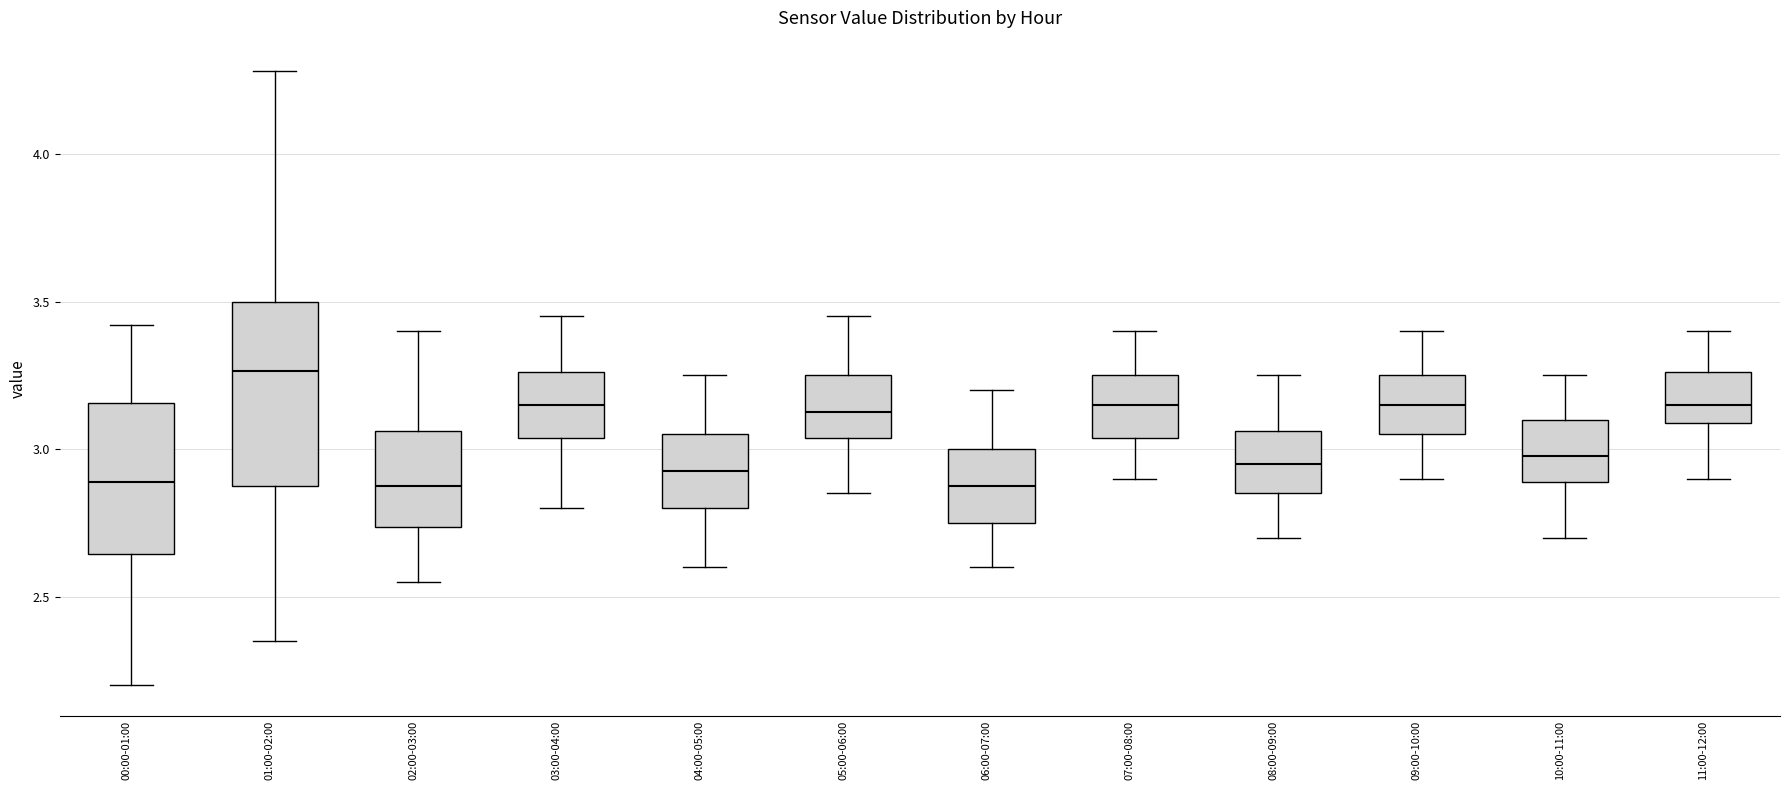

Which box is the tallest, from its lower edge to its upper edge?

01:00-02:00